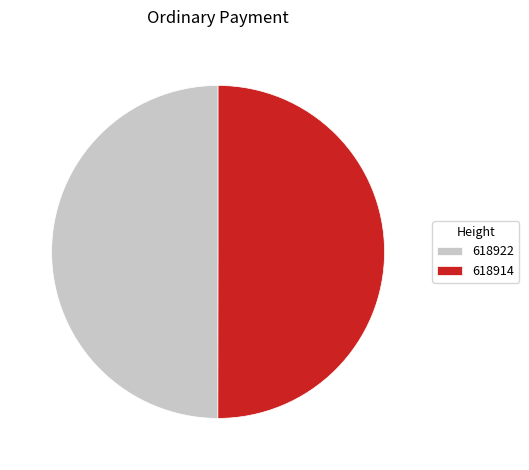

Count the number of slices in the pie.

2